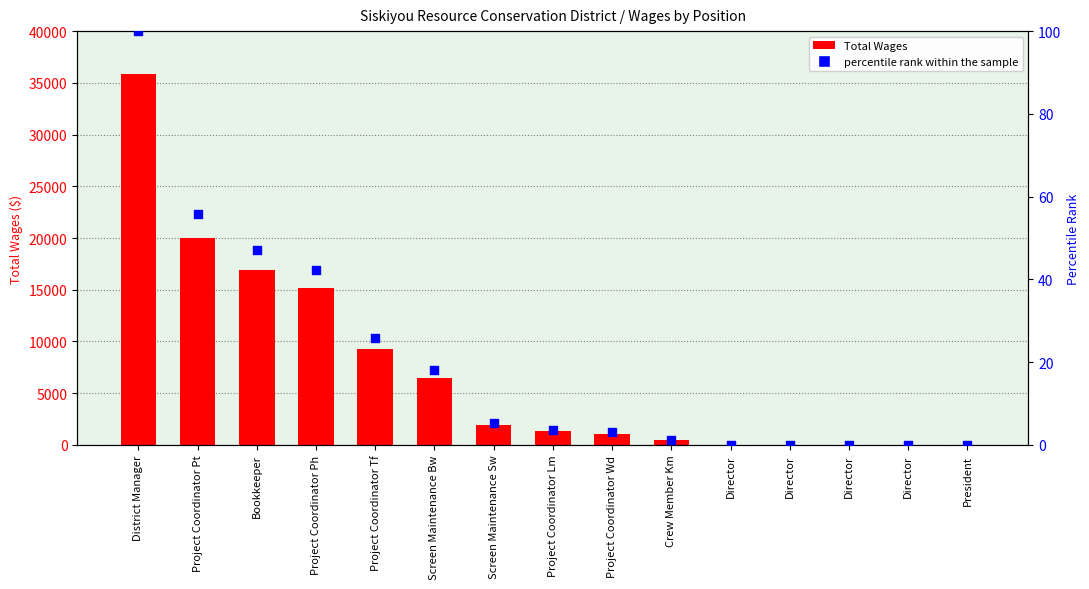

What is the total value across all series at Project Coordinator Tf?

9306.9